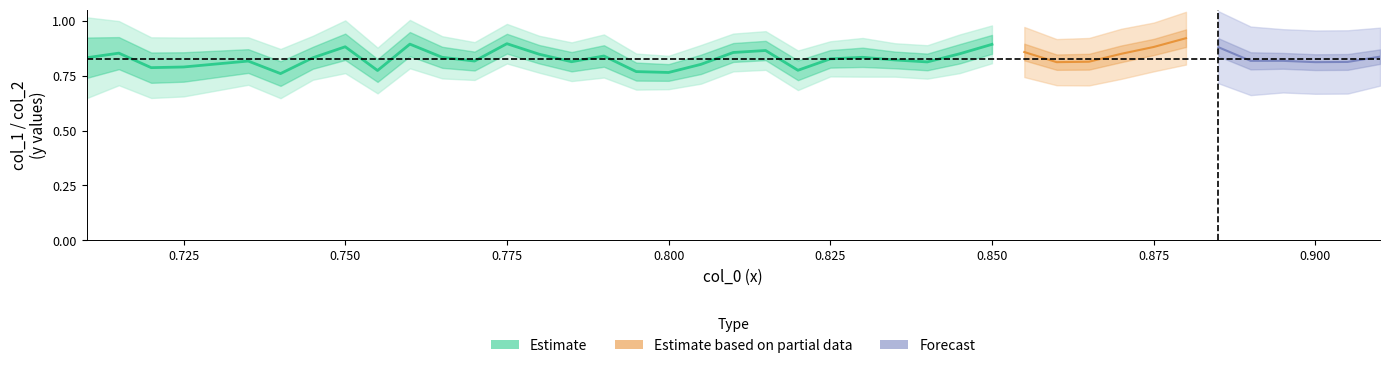

How many x values are between 0 and 1?

40